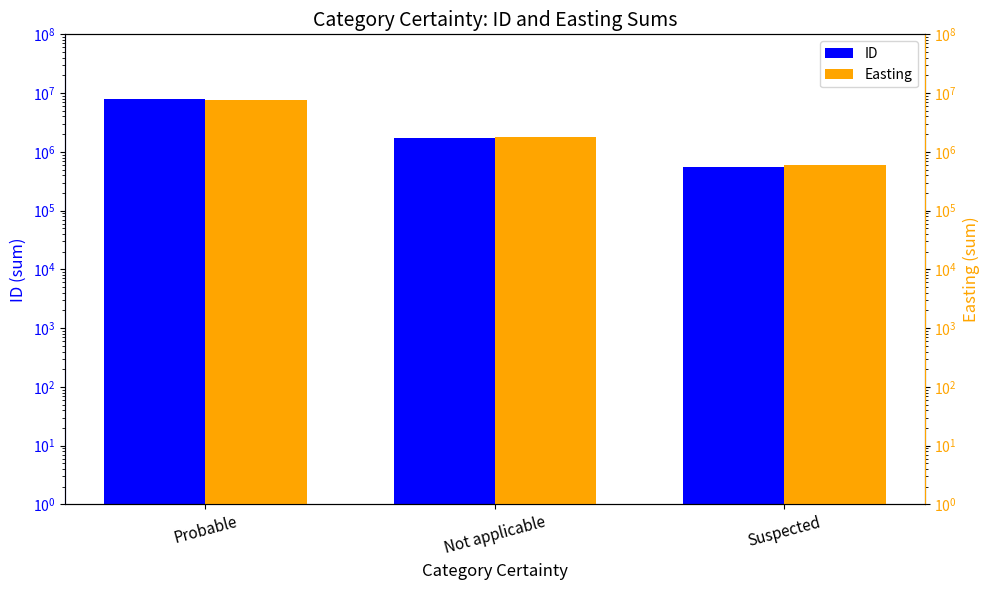

How many groups of bars are there?

3